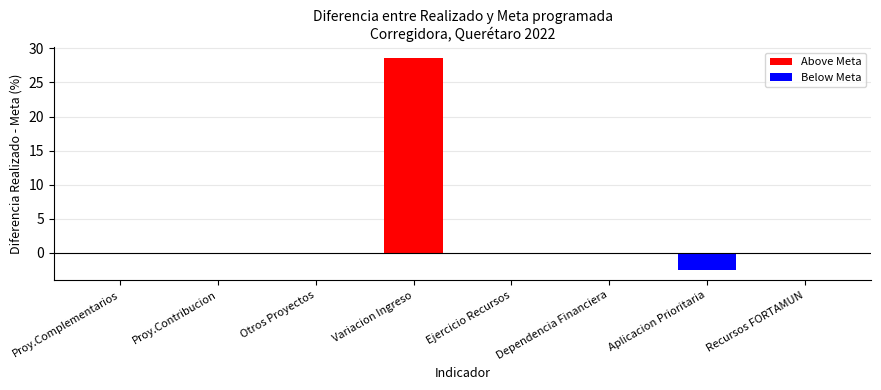

At which category is the sum across all series the highest?

Variacion Ingreso